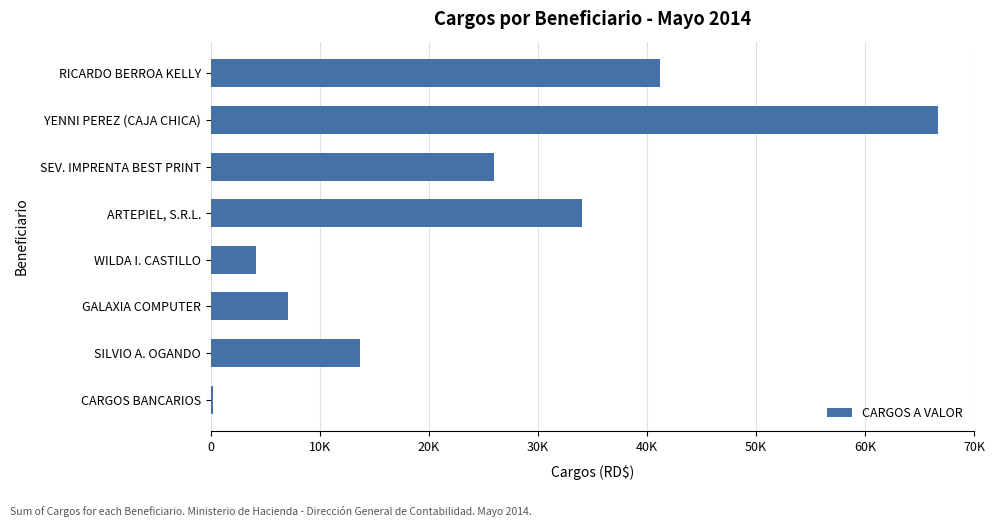

List the labels in order of value, smallest first.

CARGOS BANCARIOS, WILDA I. CASTILLO, GALAXIA COMPUTER, SILVIO A. OGANDO, SEV. IMPRENTA BEST PRINT, ARTEPIEL, S.R.L., RICARDO BERROA KELLY, YENNI PEREZ (CAJA CHICA)